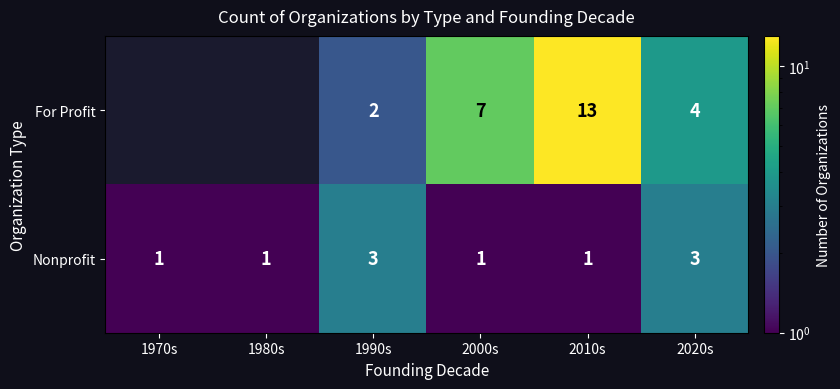

At 2010s, list the series in order from smallest to largest.

Nonprofit, For Profit